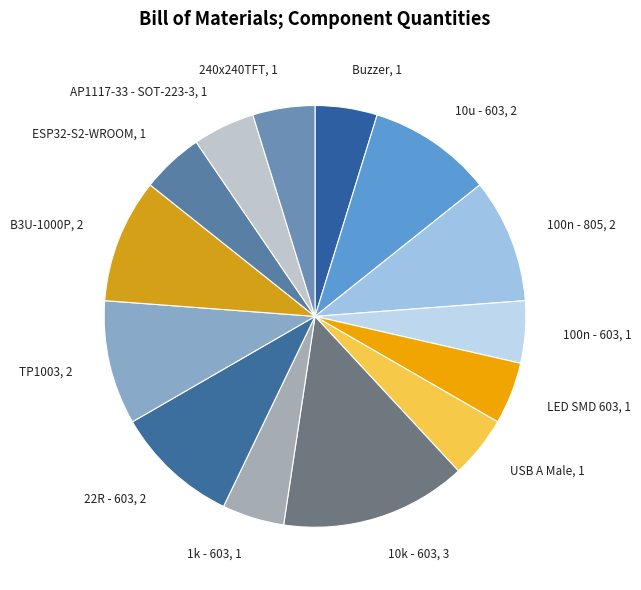

Approximately how many times larger is the value at 10u - 603, 2 compared to TP1003, 2?

1.0